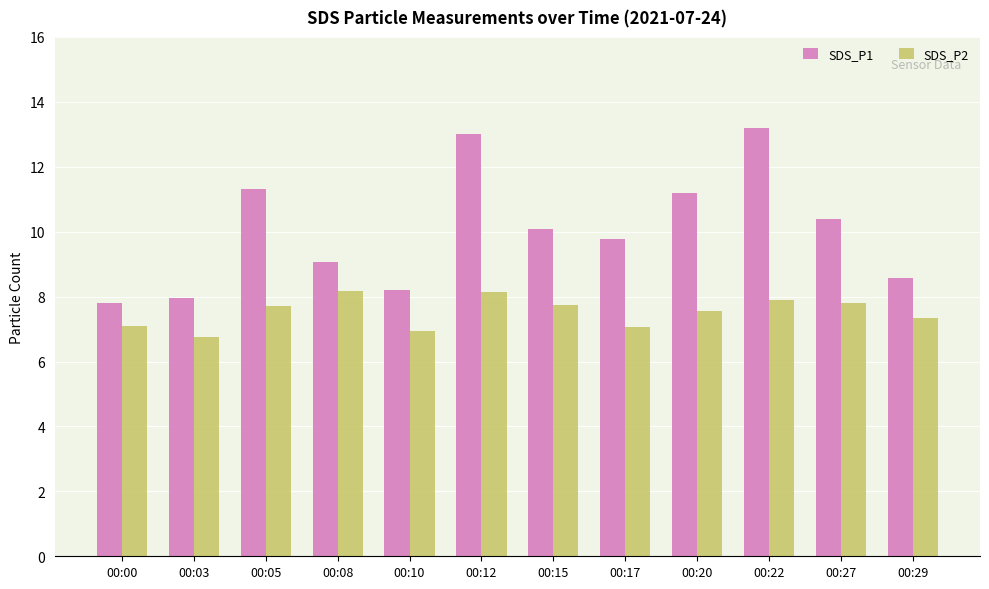

Which label corresponds to the smallest value in the chart?

00:03